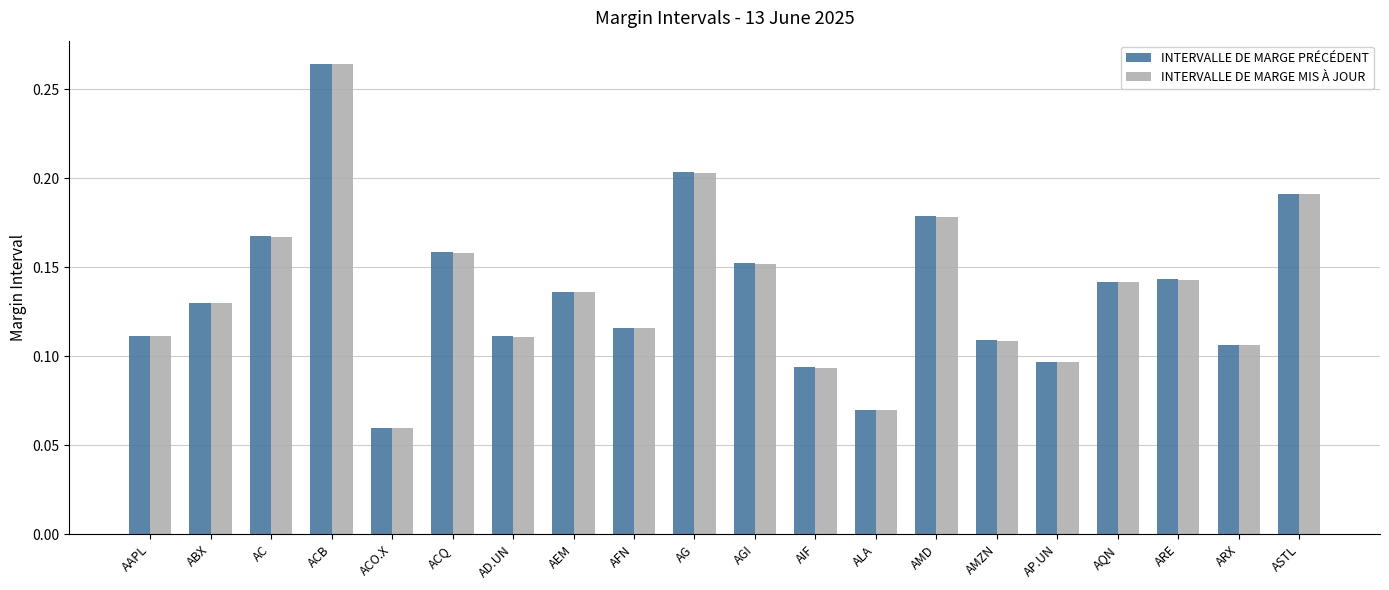

What is the label of the 11th bar from the left?

AGI